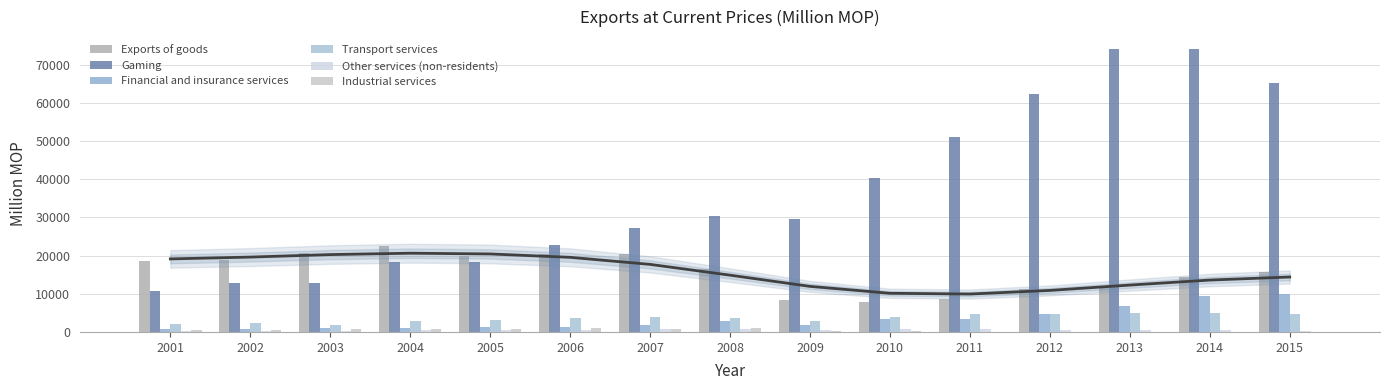

Rank the series at 2013 from lowest to highest value.

Industrial services, Other services (non-residents), Transport services, Financial and insurance services, Exports of goods, Gaming